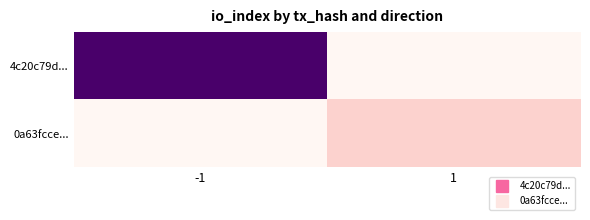

What is the total value across all series at 1?

28